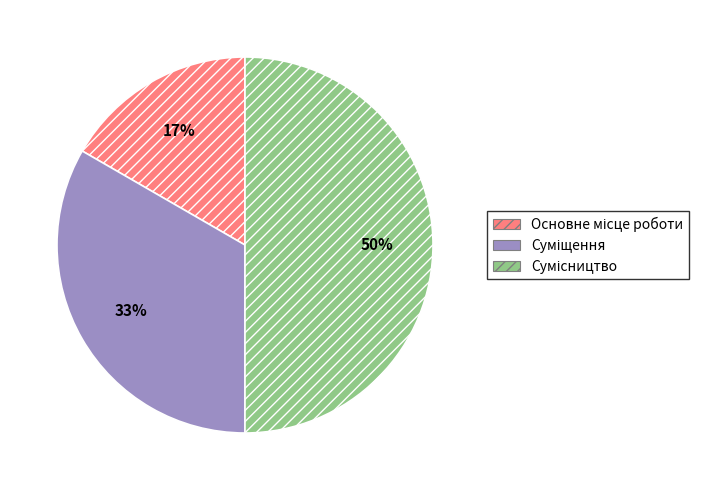

To the nearest percent, what is the difference between the largest and smallest slice percentages?

33%